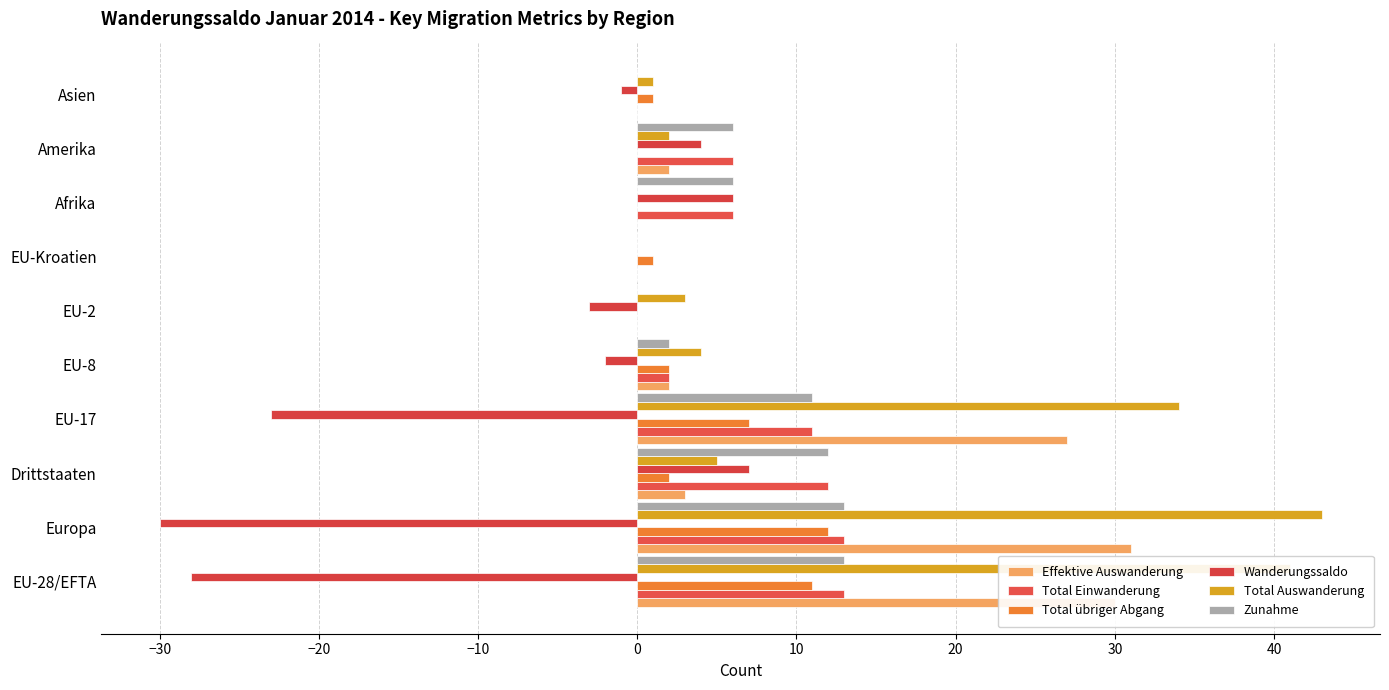

Count the number of categories in the chart.

10